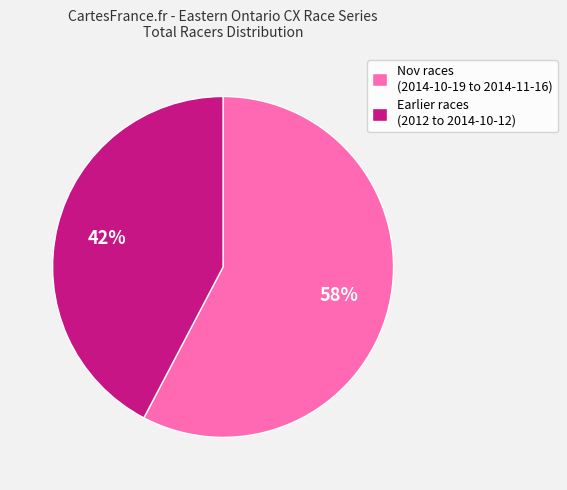

Count the number of slices in the pie.

2